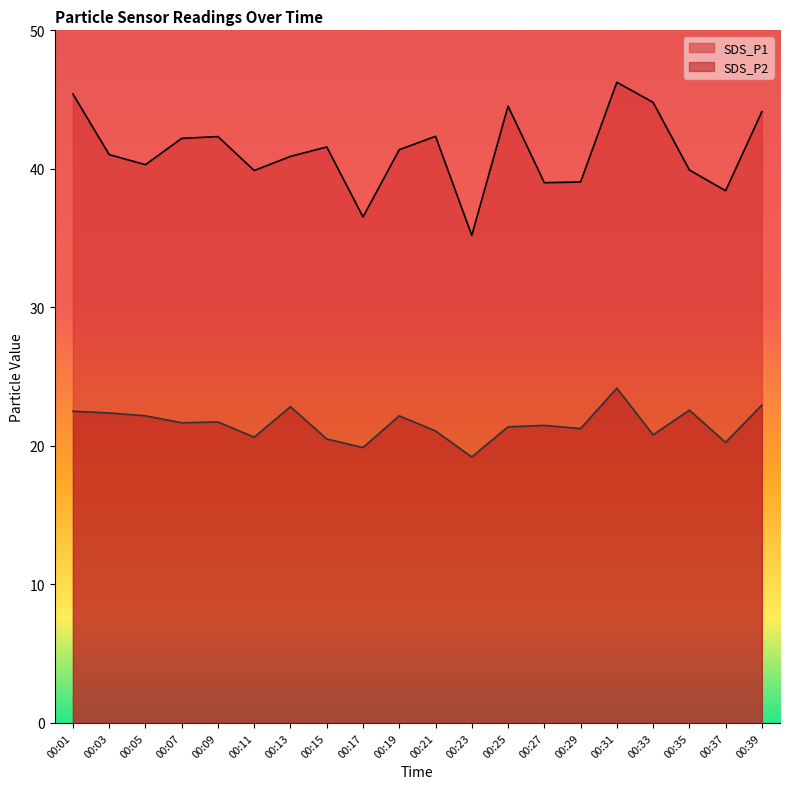

What are all the series names shown in the legend?

SDS_P1, SDS_P2